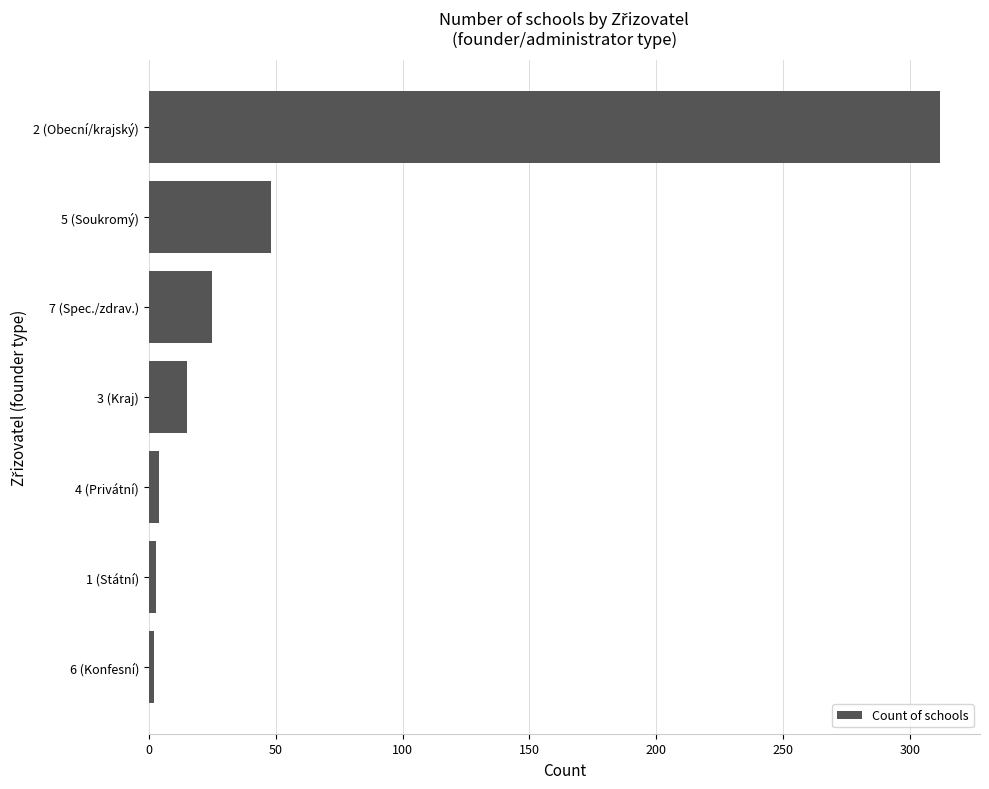

What is the change in value from 7 (Spec./zdrav.) to 3 (Kraj)?

-10